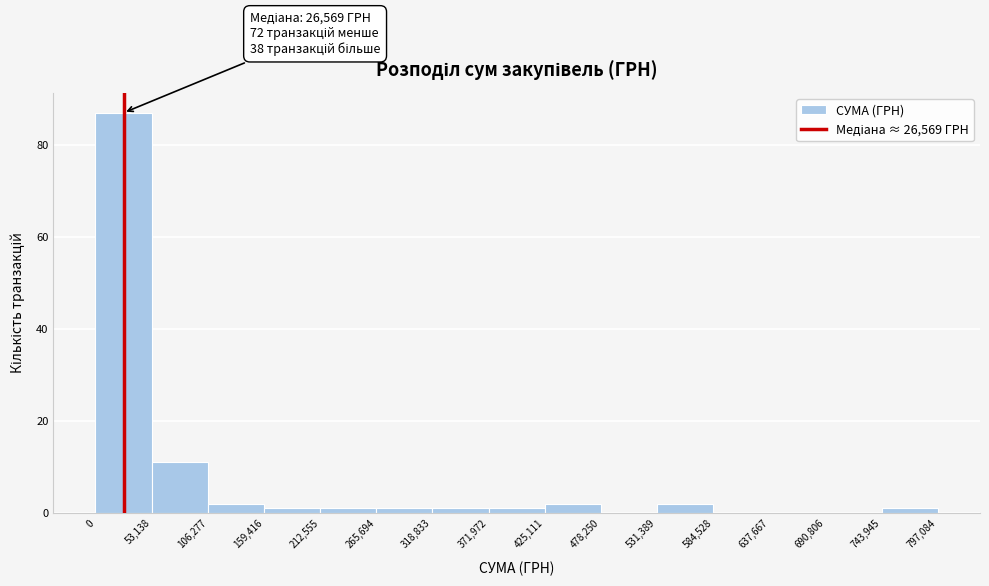

Over which range of the x-axis is the bar tallest?

0 to 53,138